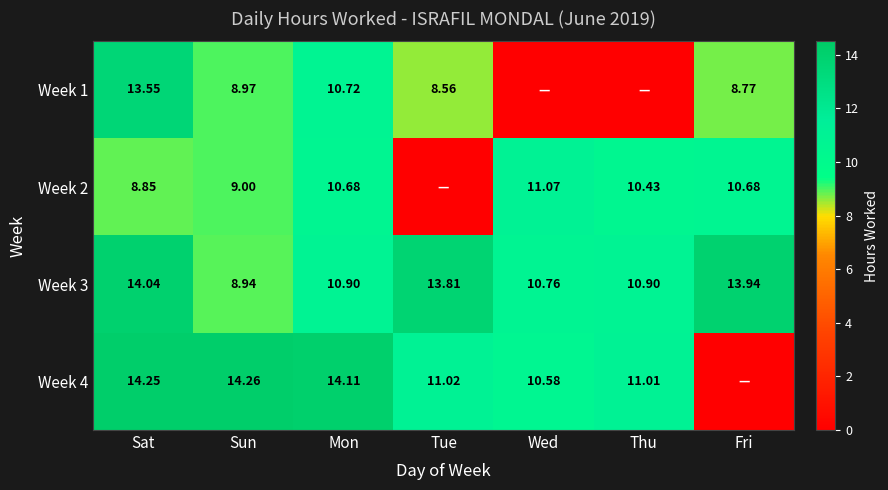

Where does the Week 3 series first go above 10?

Sat